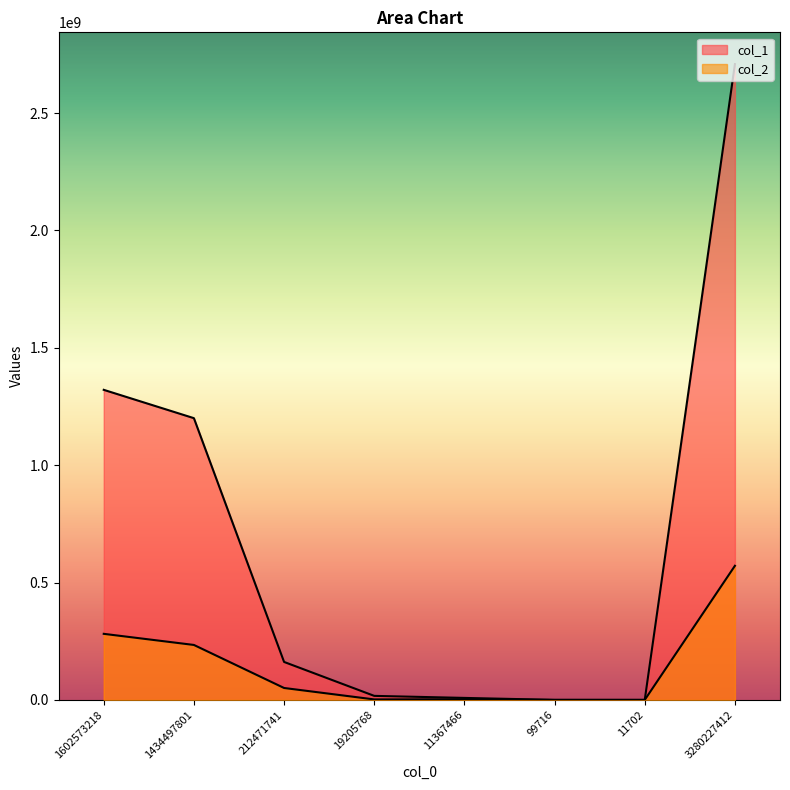

True or false: col_2 has a value of 57133598 at 1434497801.

False